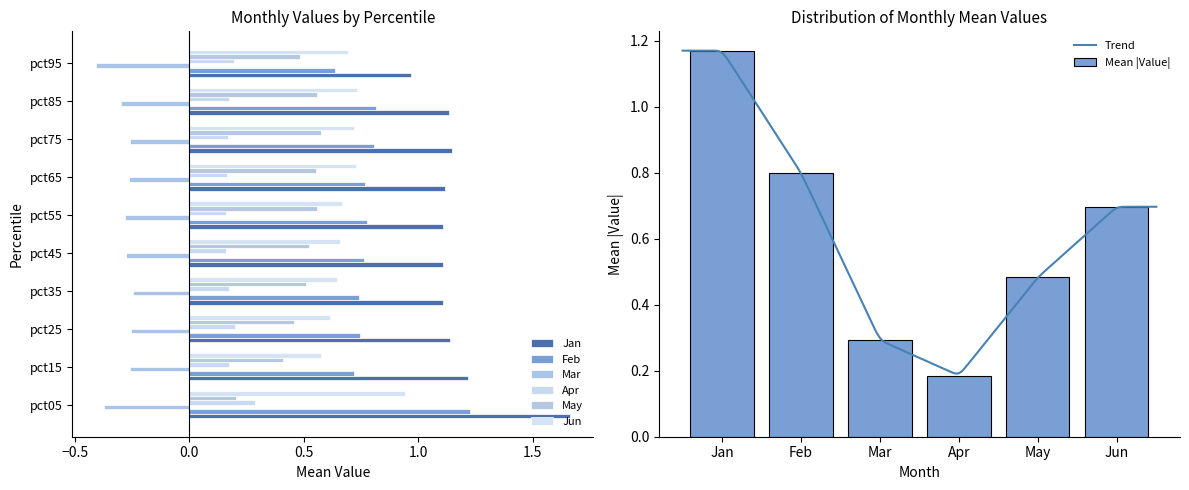

What is the sum of all Feb values?

8.0